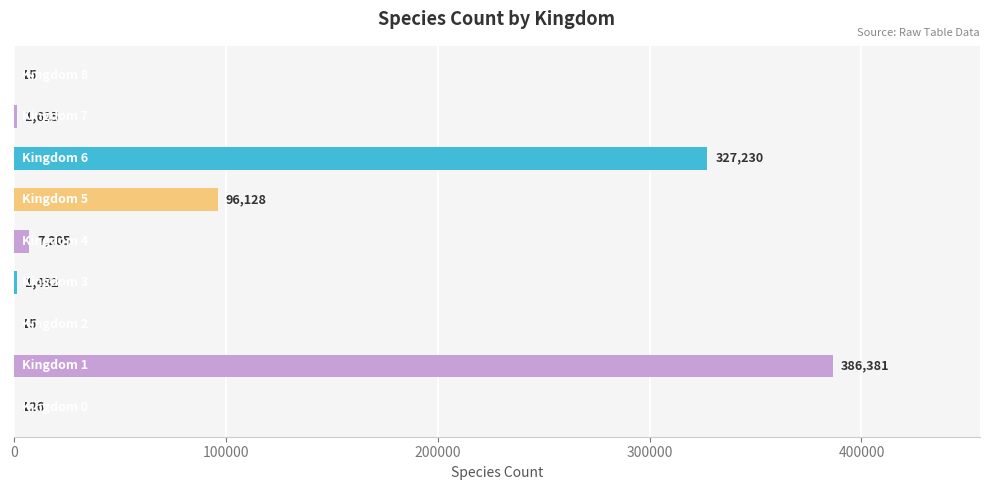

What is the maximum value shown in the chart?

386381